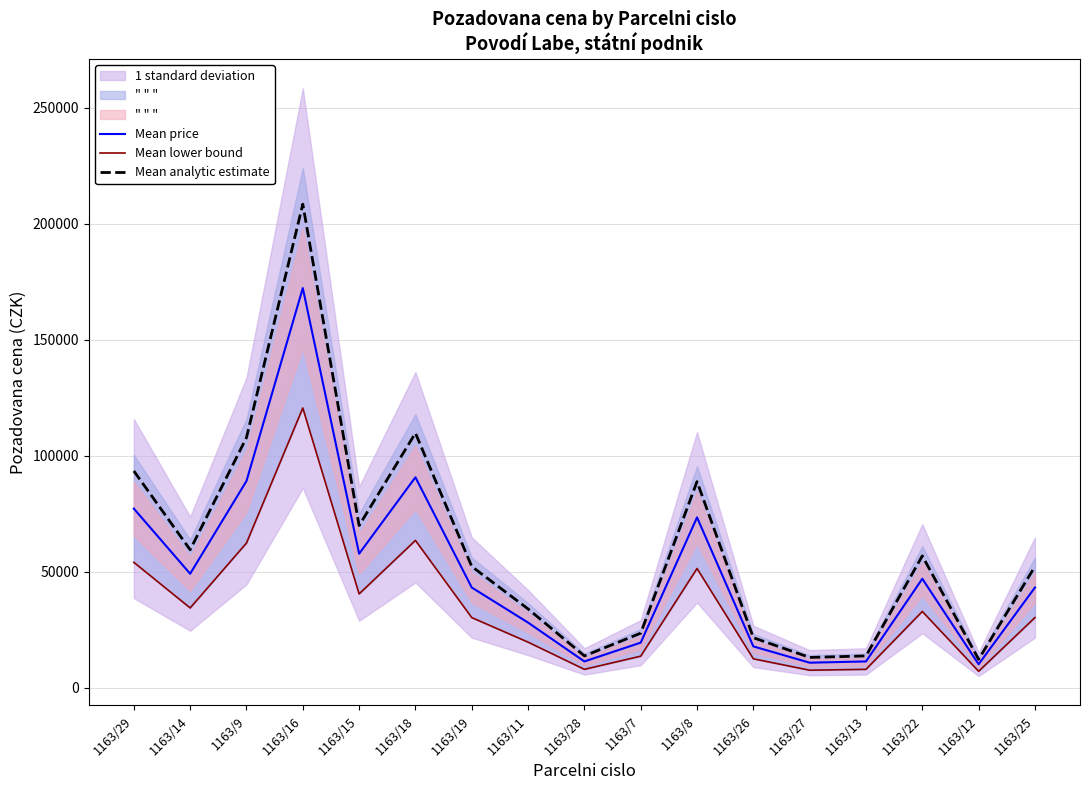

The value of Mean analytic estimate at 1163/29 is 135739.2. True or false?

False